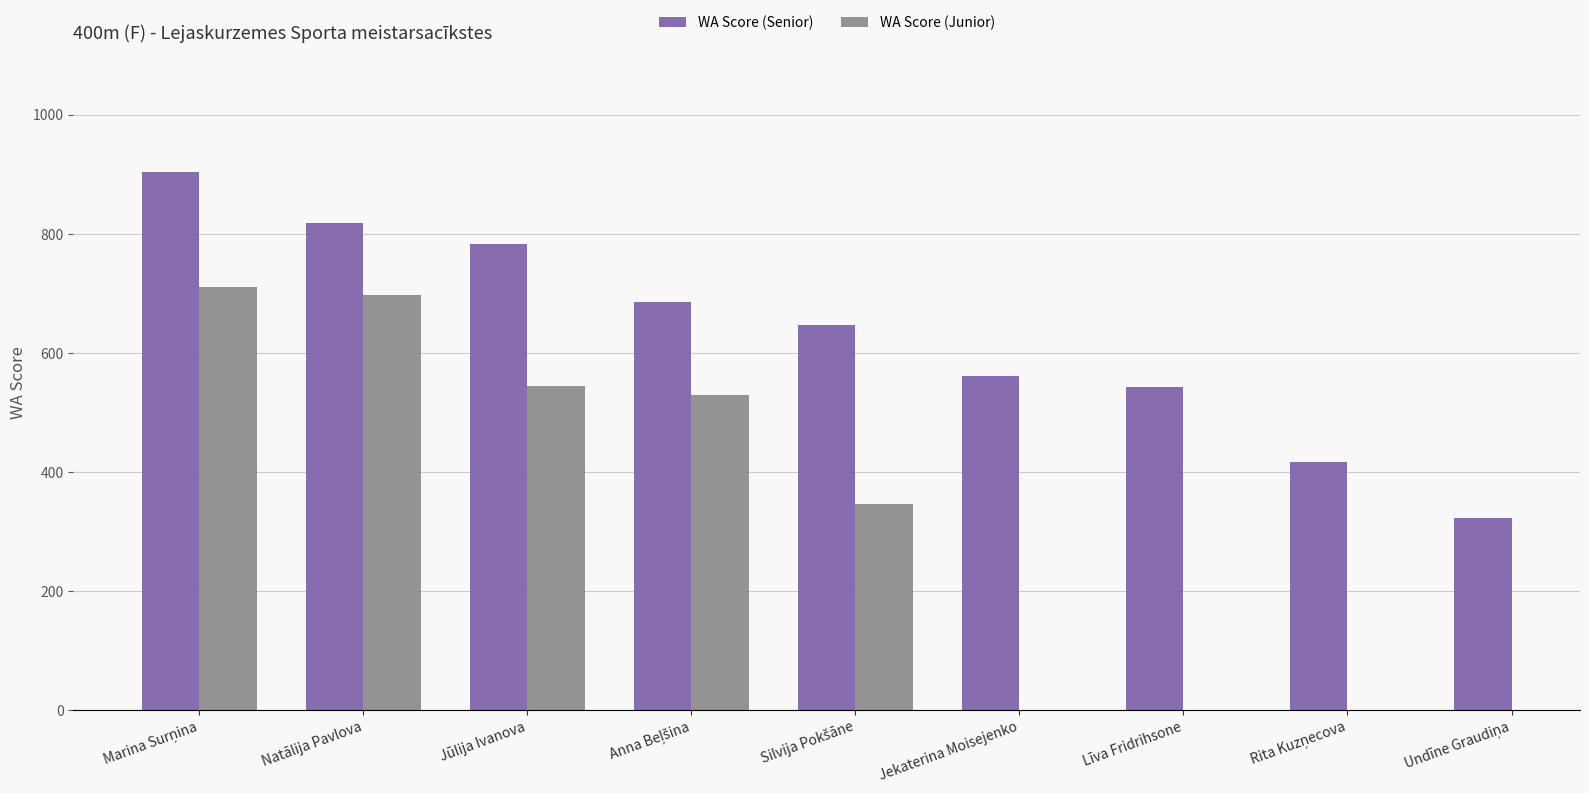

The WA Score (Senior) series shows 237.3 at Rita Kuzņecova. True or false?

False